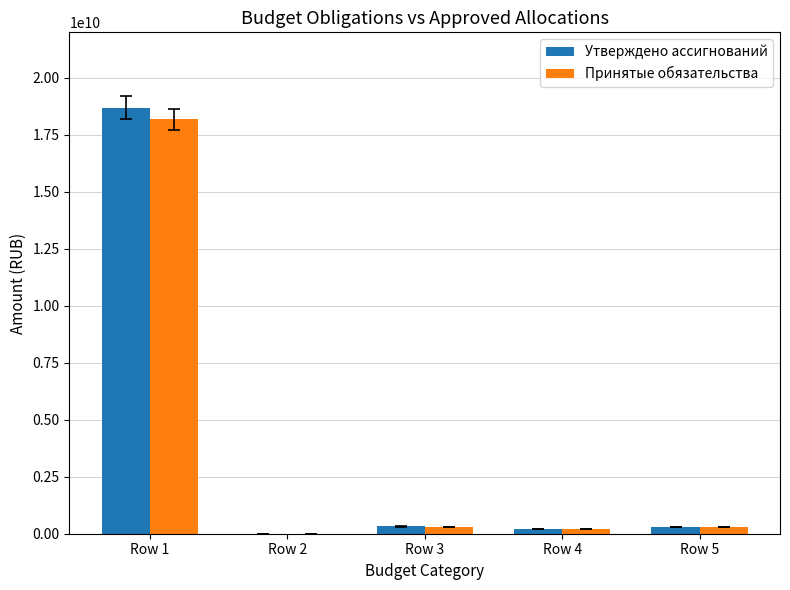

Between Row 1 and Row 2, which series saw the biggest shift?

Утверждено ассигнований